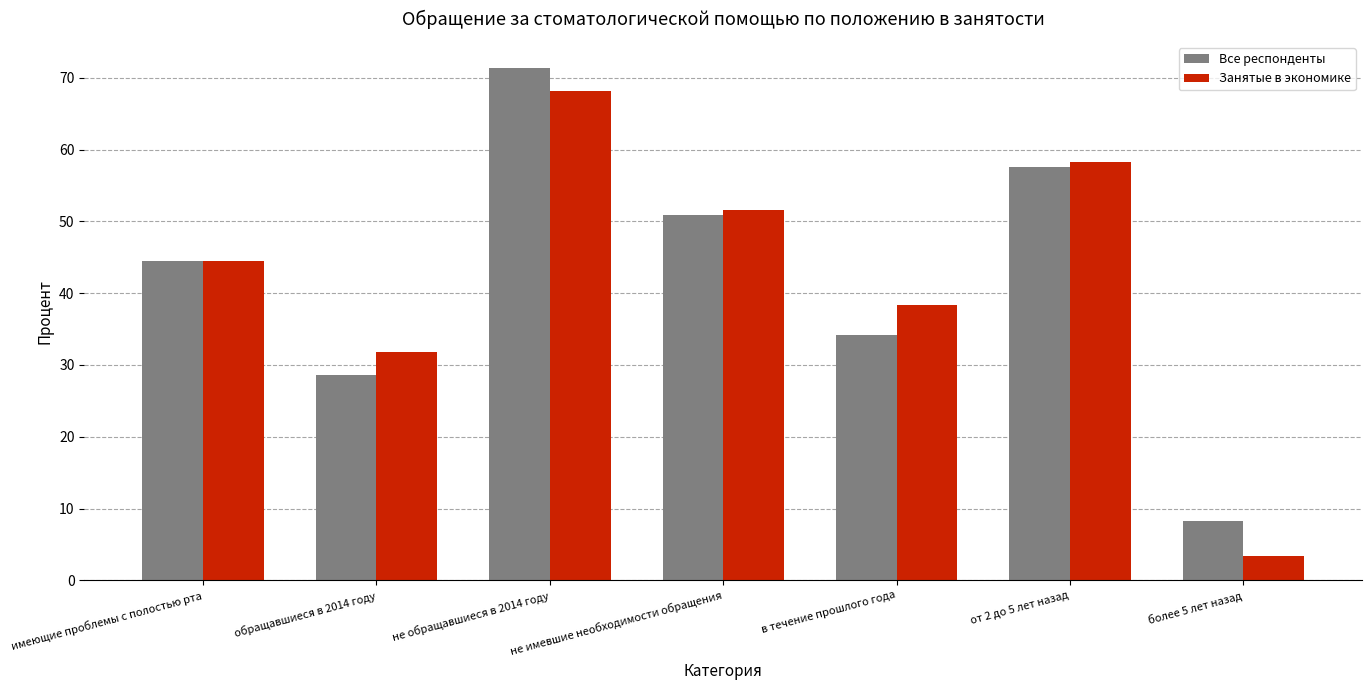

Reading left to right, extract all data points from this chart.

Все респонденты: 44.5	28.6	71.4	50.8	34.2	57.5	8.3
Занятые в экономике: 44.5	31.8	68.2	51.6	38.3	58.2	3.4